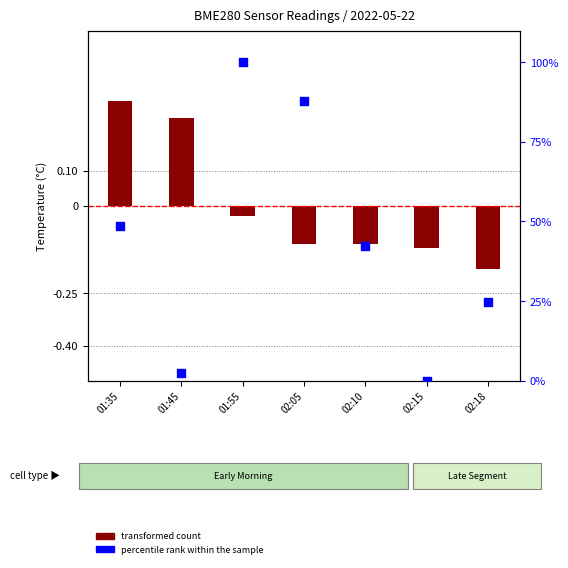

Is the value of transformed count at 01:55 greater than the value of percentile rank within the sample at 01:55?

No